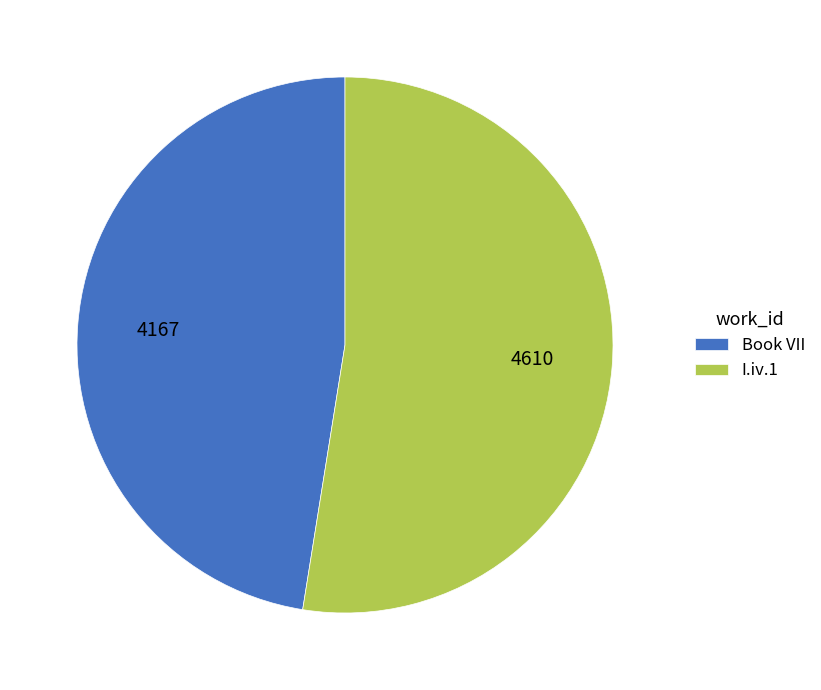

Rank the categories by value from highest to lowest.

I.iv.1, Book VII